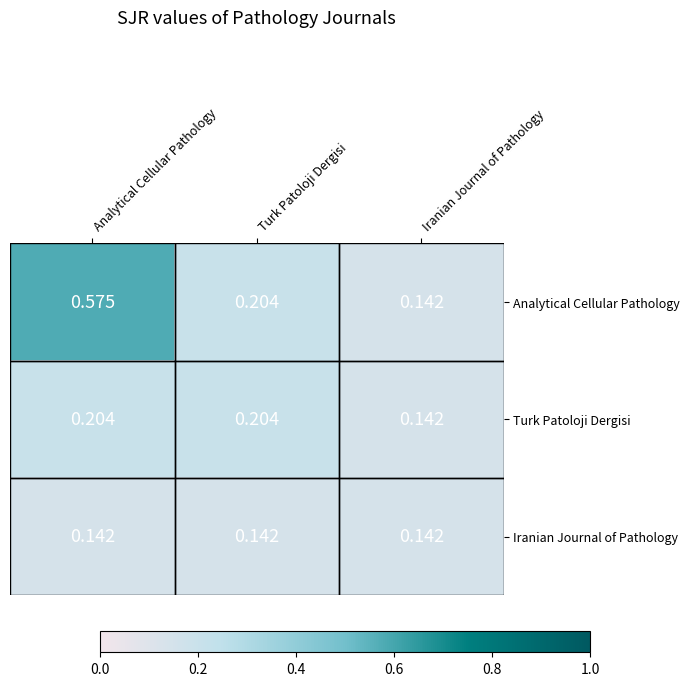

Which category has the lowest value in the Turk Patoloji Dergisi series?

Iranian Journal of Pathology